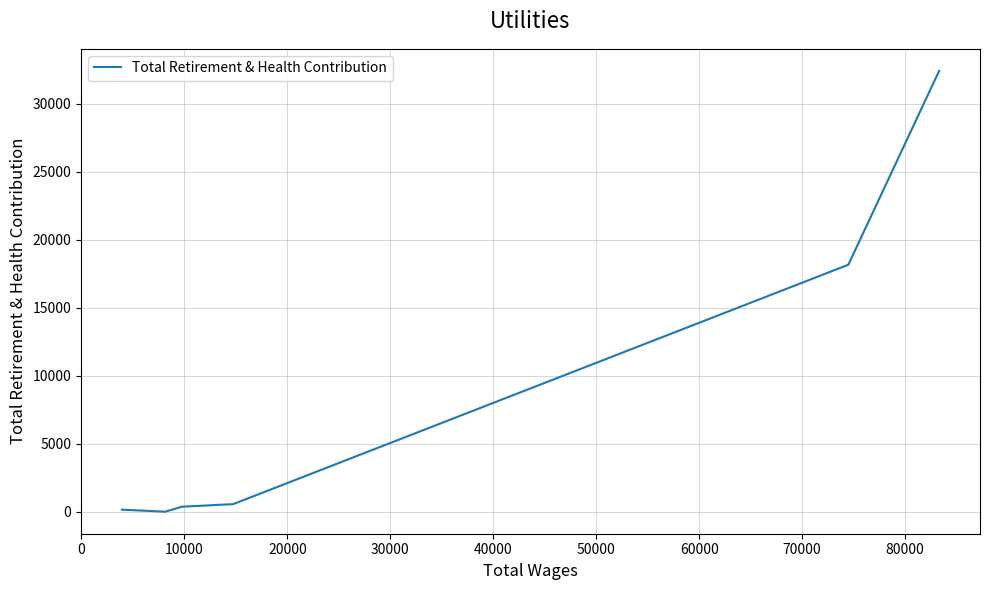

How many data points are less than 468?

5